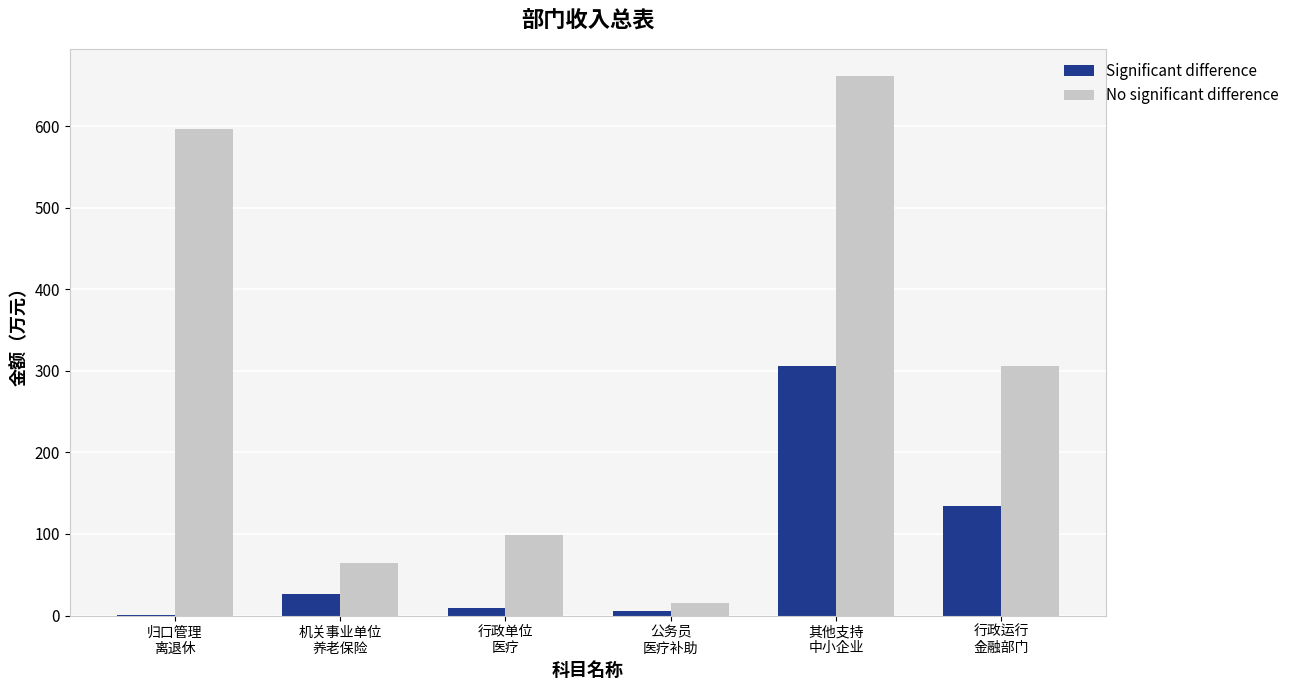

How many distinct data groups are displayed?

2